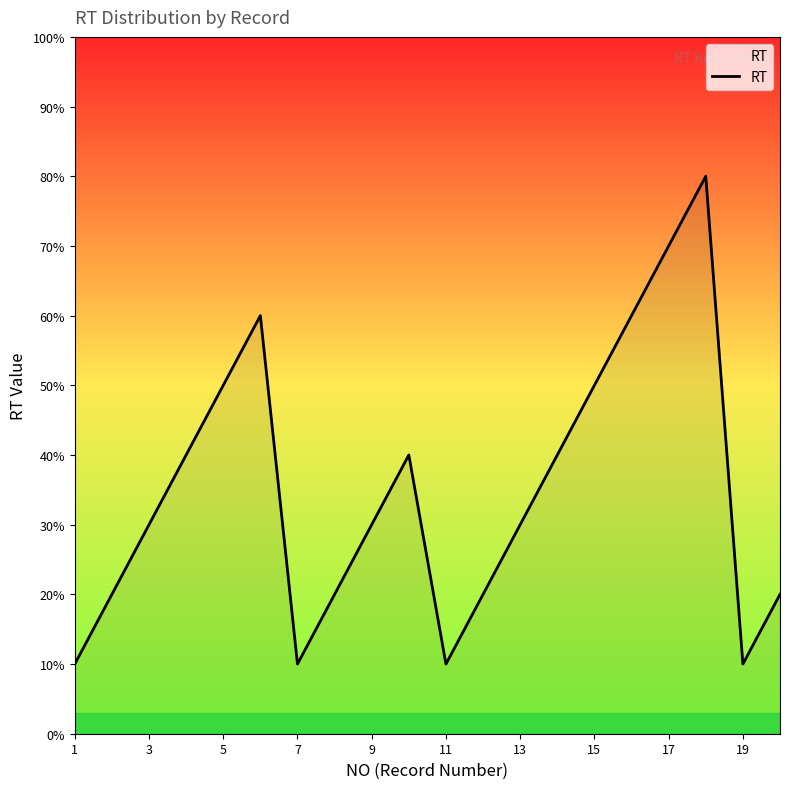

Does the chart have visible grid lines?

No